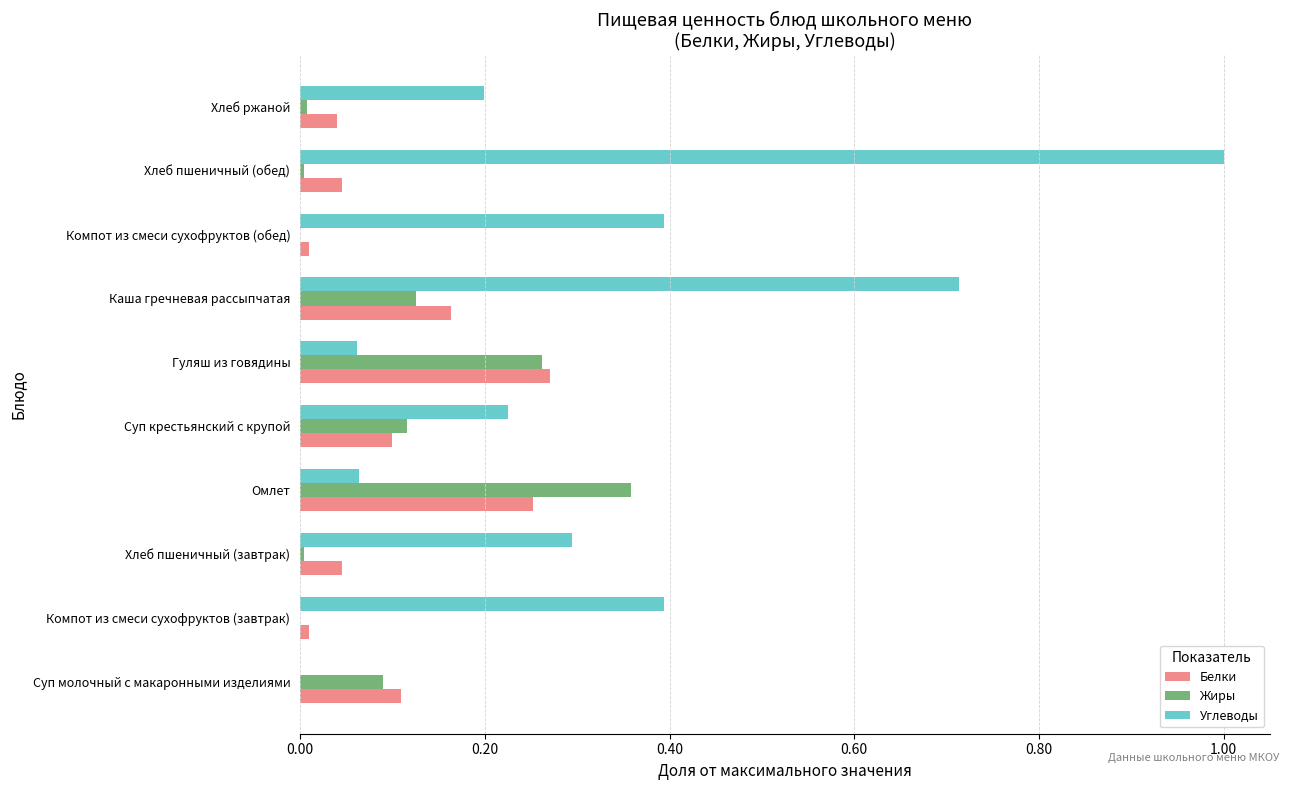

Which series has the largest total across all categories?

Углеводы